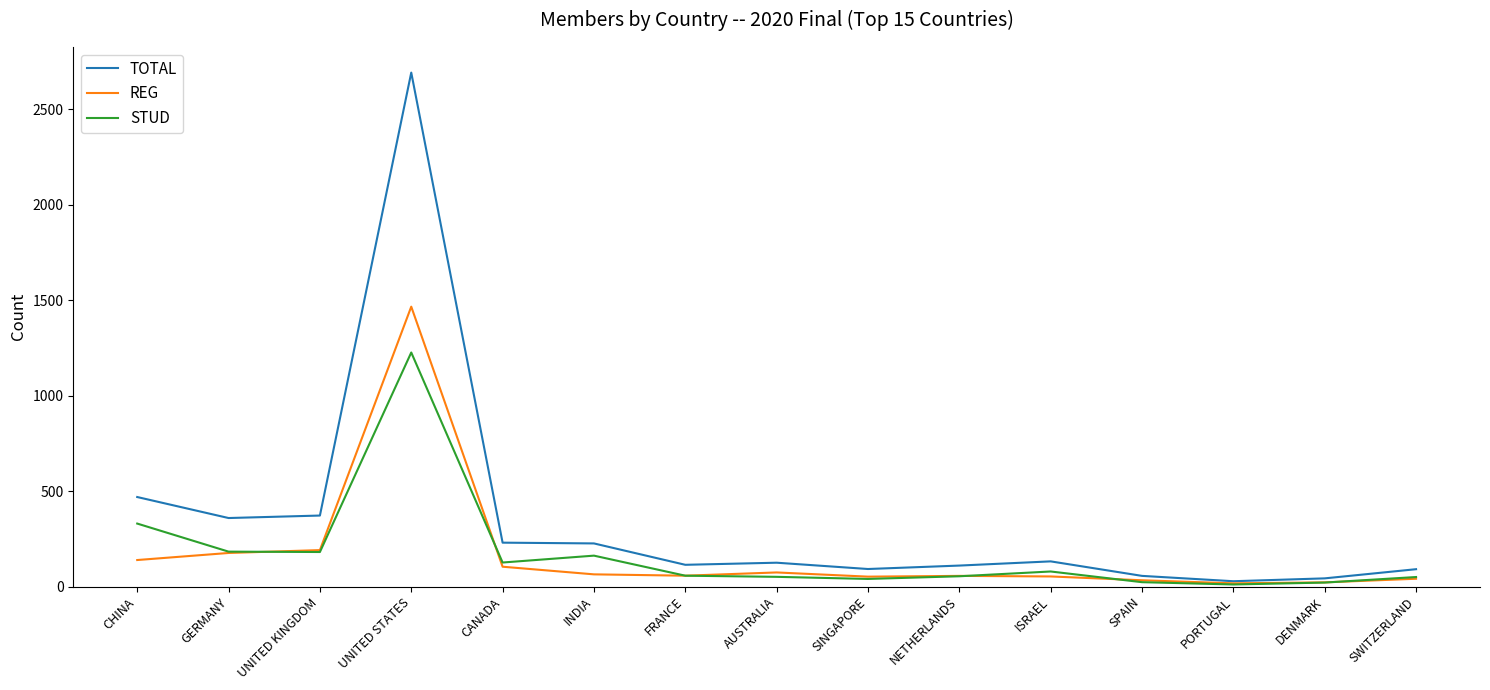

At which label does STUD first exceed 57?

CHINA